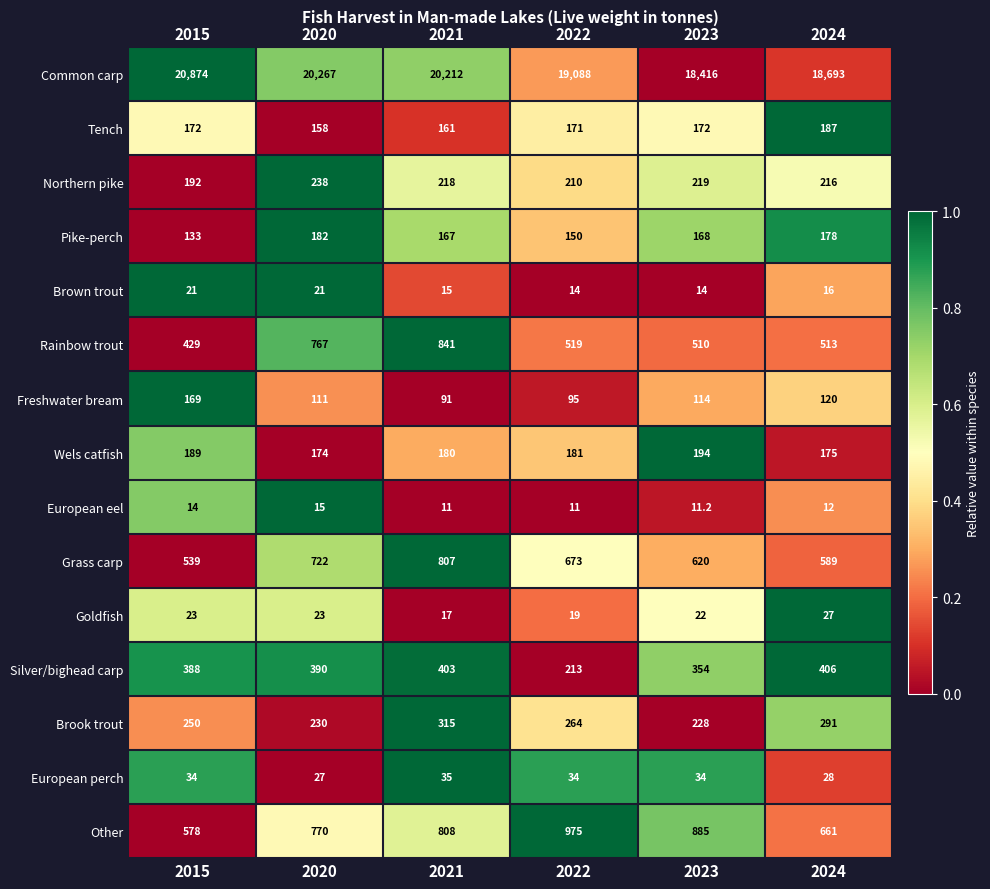

True or false: Brown trout has a value of 21.0 at 2020.

True